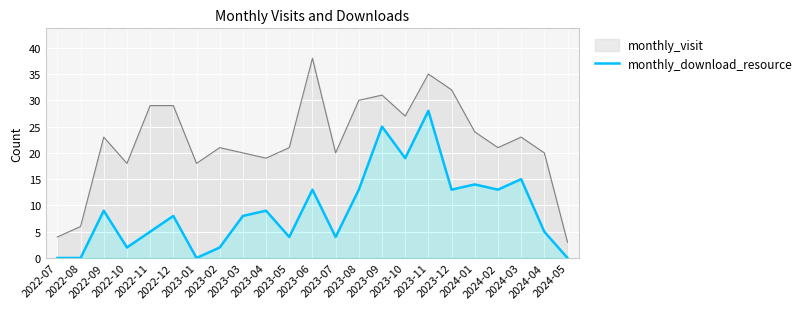

The chart shows a value of 4 at 2023-05. True or false?

True